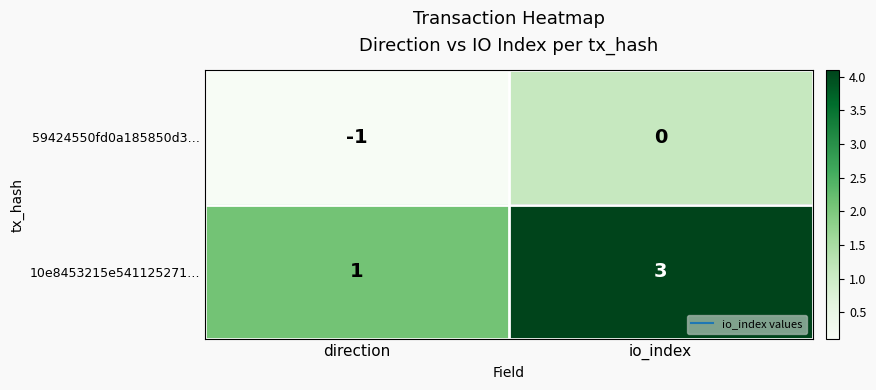

Where is 59424550fd0a185850d3… nearest to the value 0?

io_index